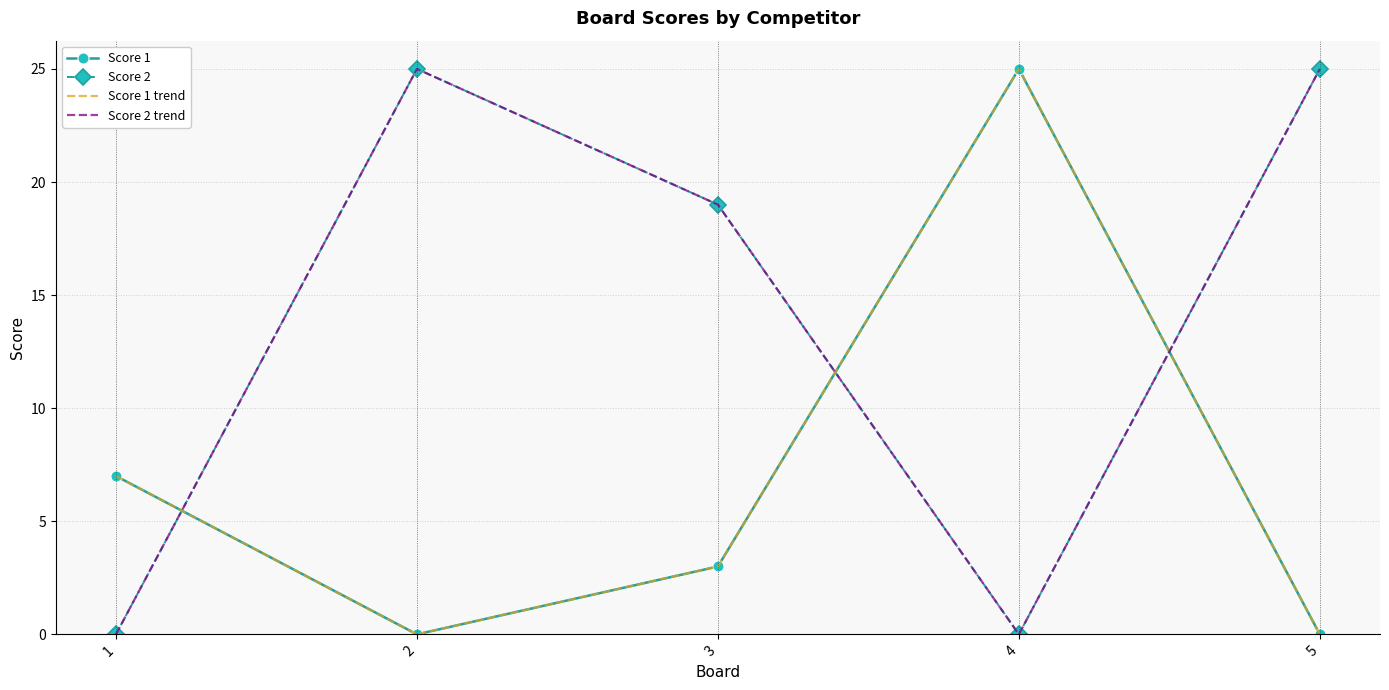

What is the total value across all series at 1?

14